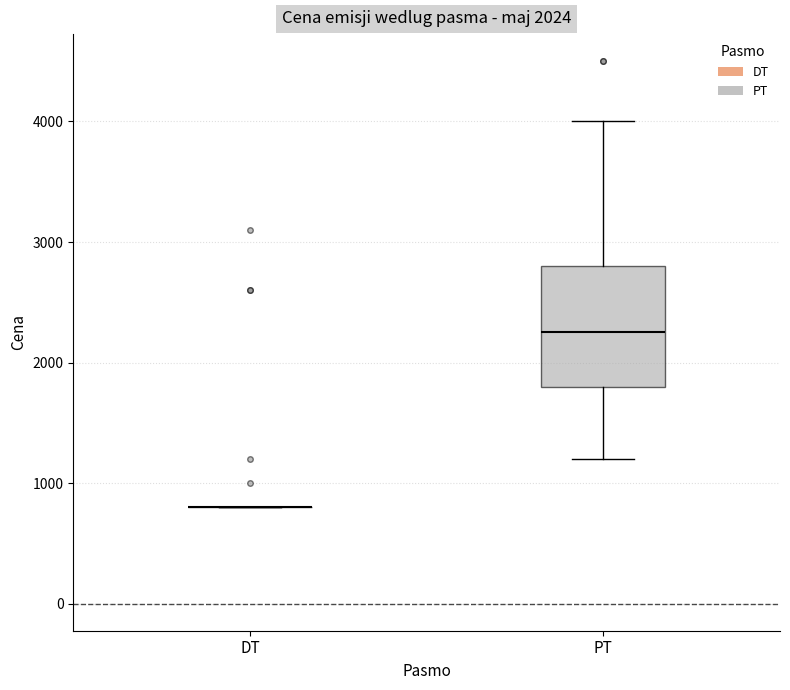

Reading left to right, read every box against the y-axis: the position of its median line, the range the box covers, and the ends of its whiskers. The values are not printed on the chart, so give them approximately, as read against the axis.

DT: box collapsed to a line at 800, whiskers 800 to 800
PT: median 2300, box 1800 to 2800, whiskers 1200 to 4000